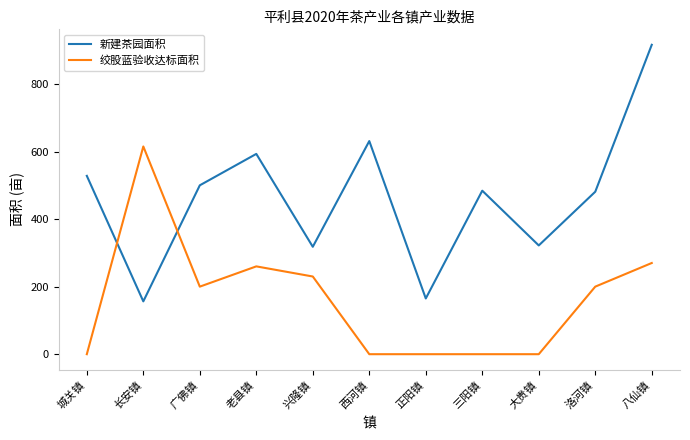

What is the approximate value of 新建茶园面积 at 城关镇?

528.0